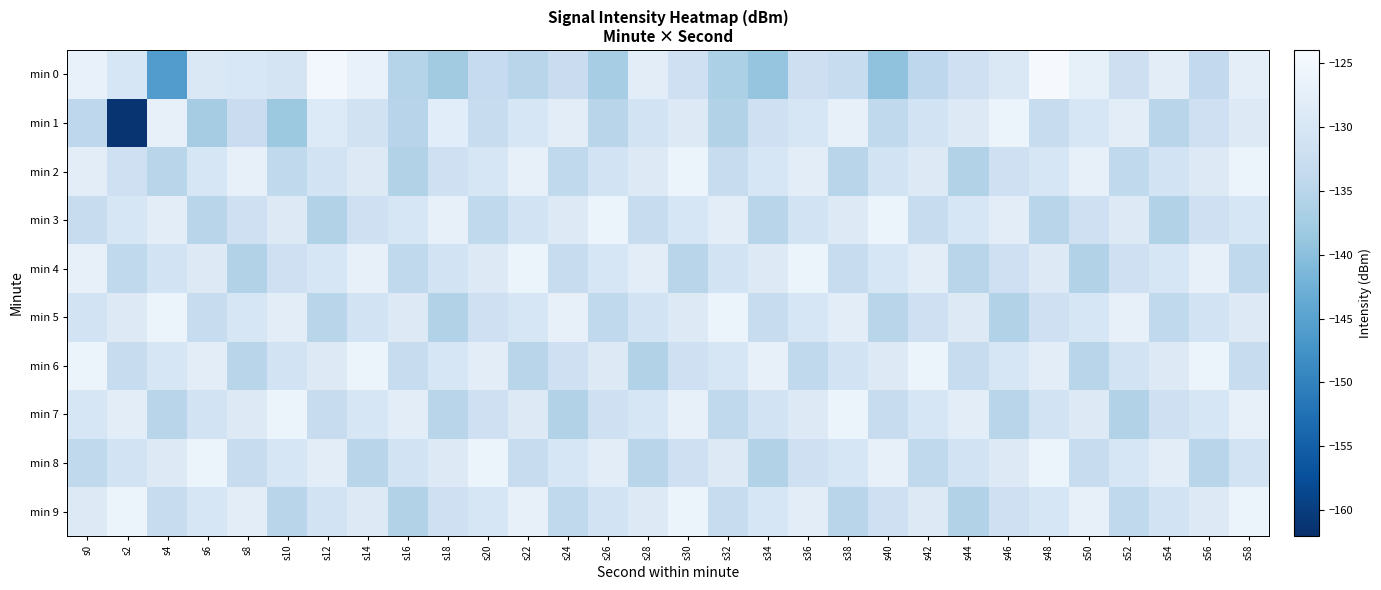

What is the total value across all series at s26?

-1313.2